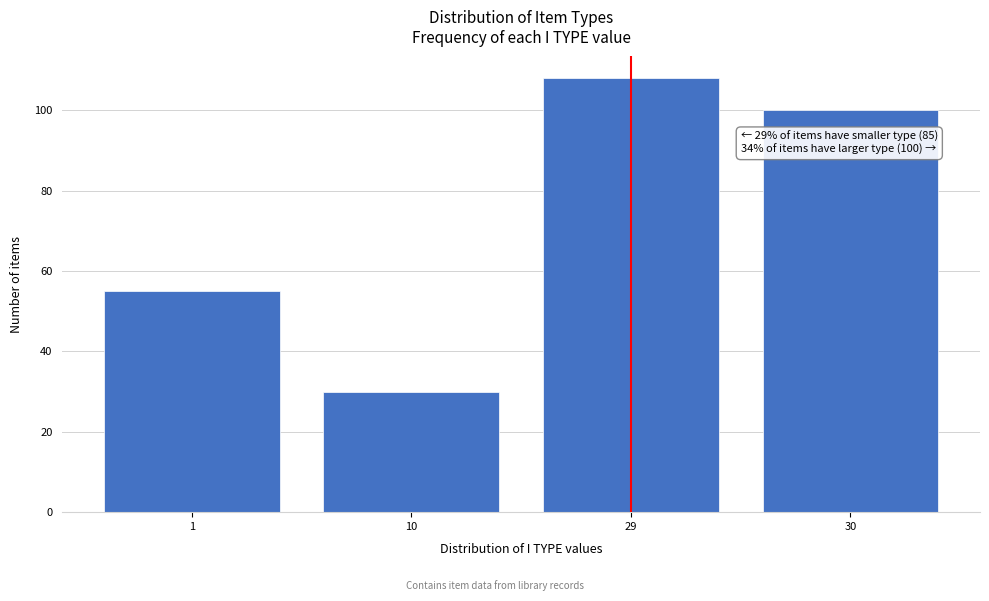

Reading left to right, list all the values displayed in this chart.

55	30	108	100